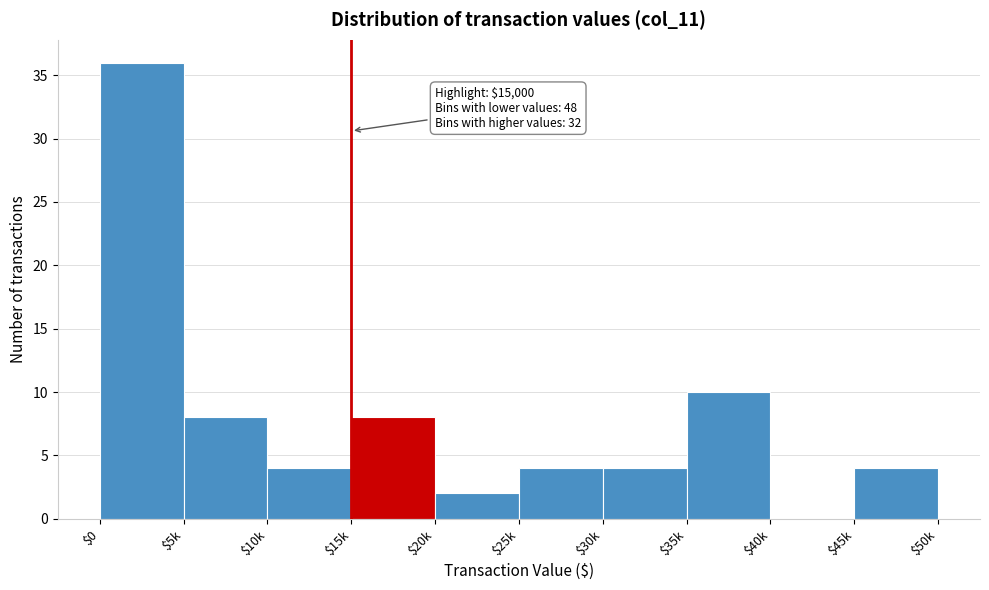

At which label is the value closest to 18?

$35k